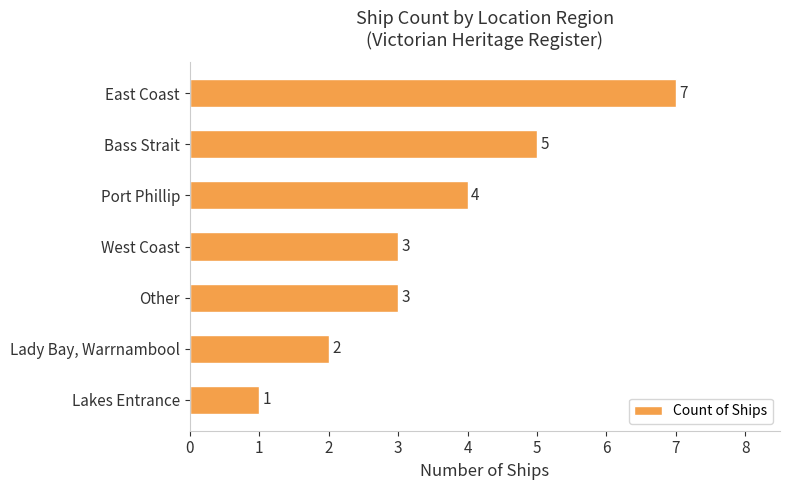

Reading top to bottom, transcribe all the data shown in this chart.

East Coast=7	Bass Strait=5	Port Phillip=4	West Coast=3	Other=3	Lady Bay, Warrnambool=2	Lakes Entrance=1